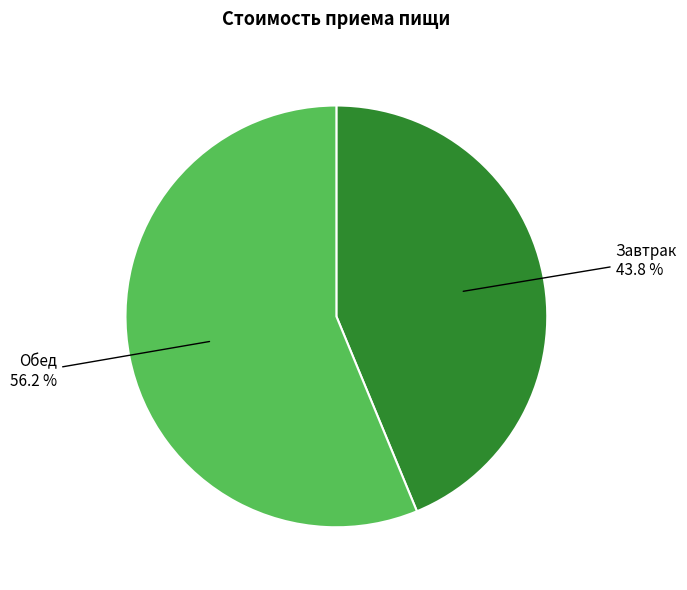

Which category accounts for the majority?

Обед